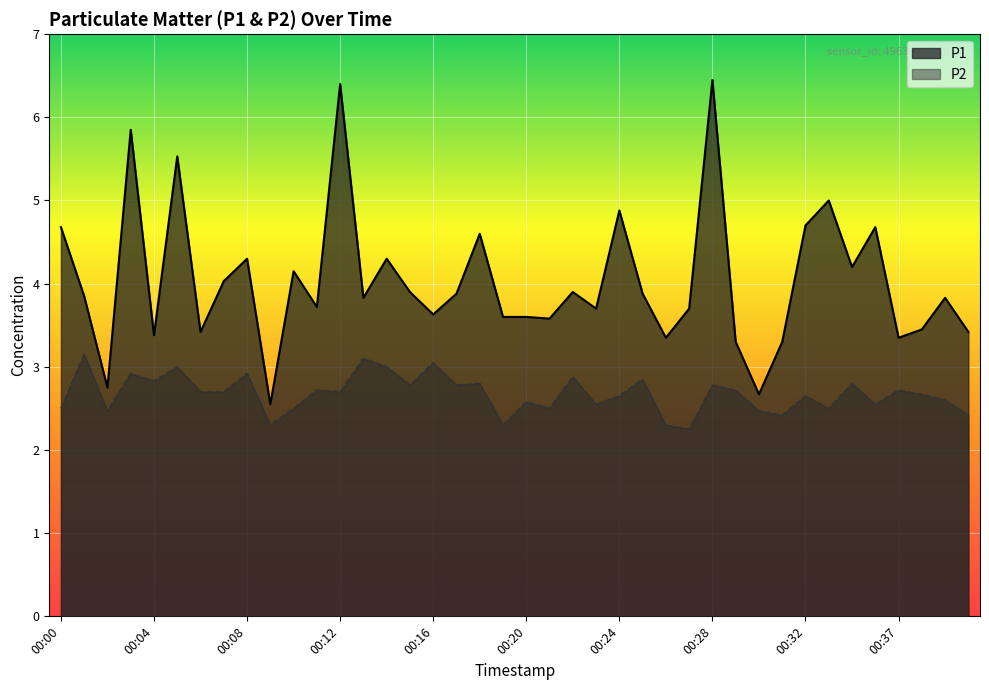

What is the difference between the highest and lowest values at 00:32?

2.1